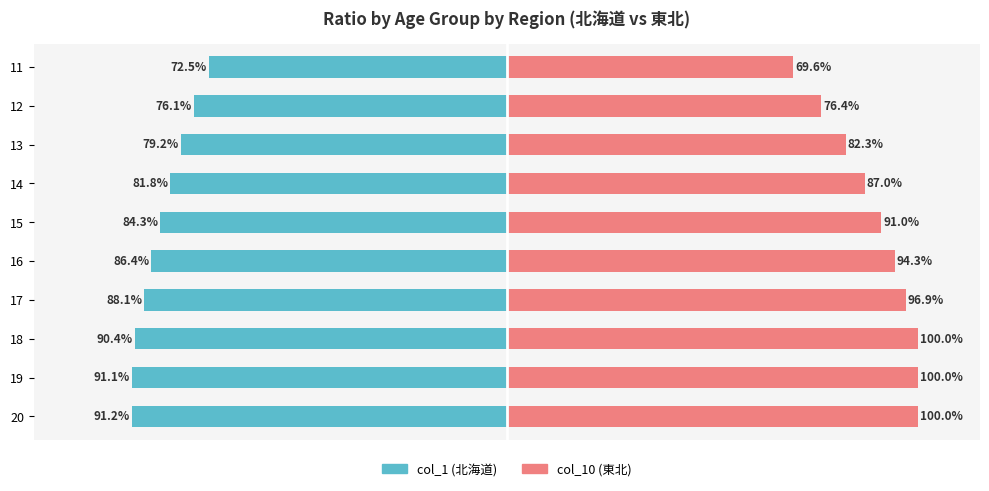

The col_10 (東北) series shows 0.6 at 20. True or false?

False